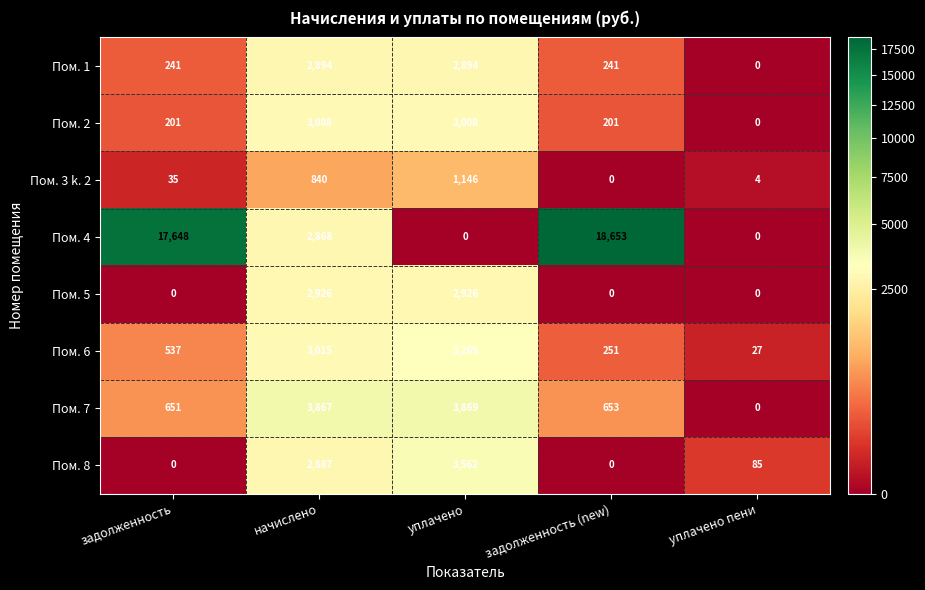

Which series has the widest spread of values?

Пом. 4